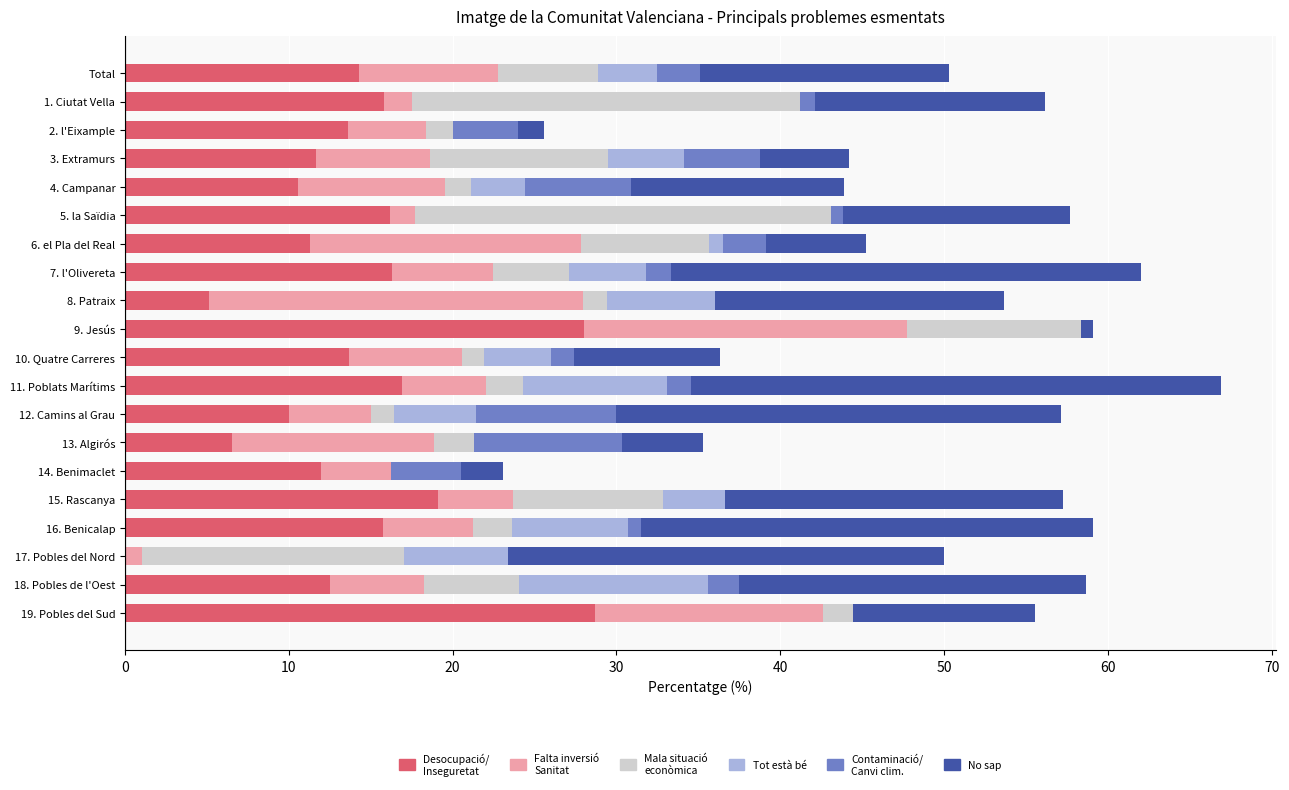

What is the total value across all series at 11. Poblats Marítims?

66.9